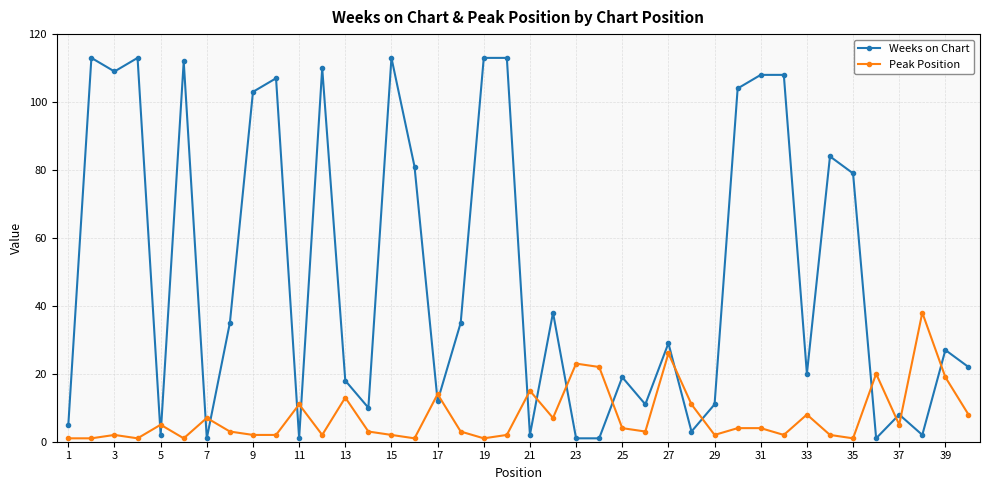

Rank the series by their average value, from lowest to highest.

Peak Position, Weeks on Chart